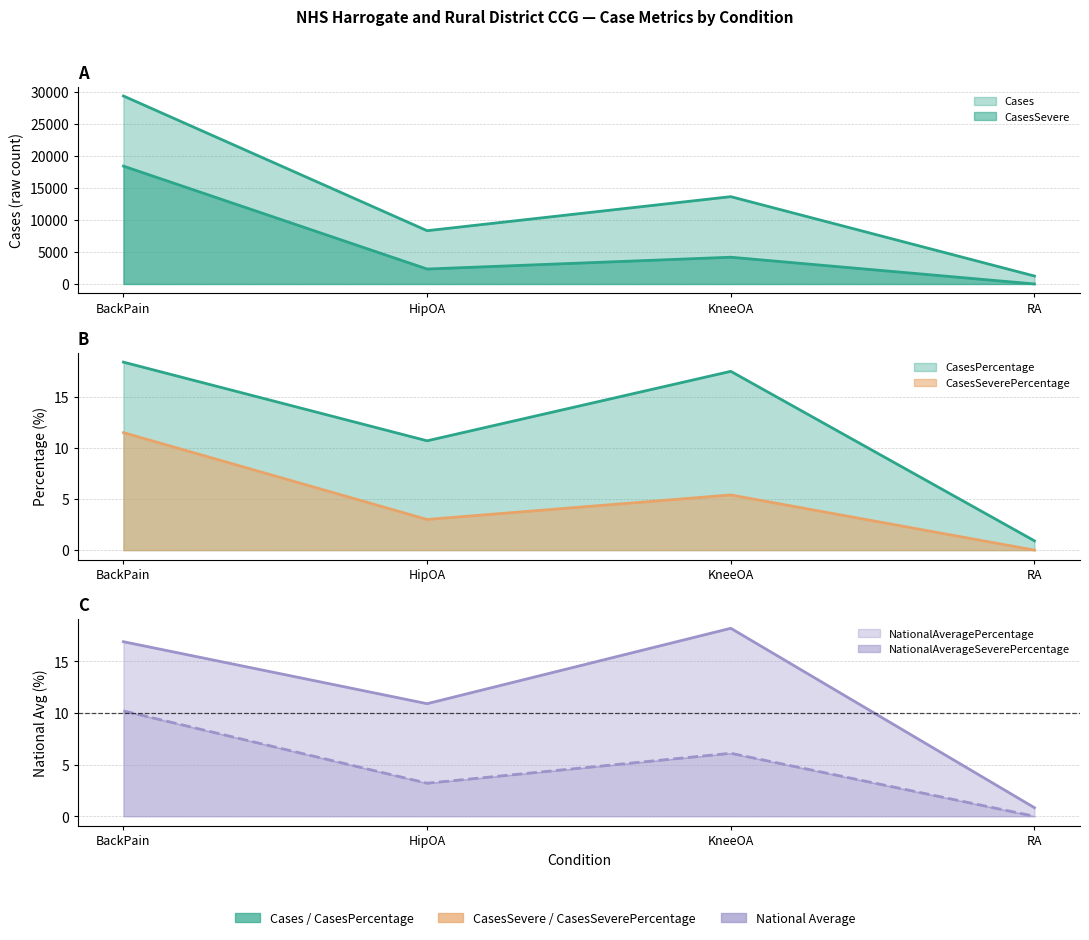

Which series has the widest spread of values?

Cases